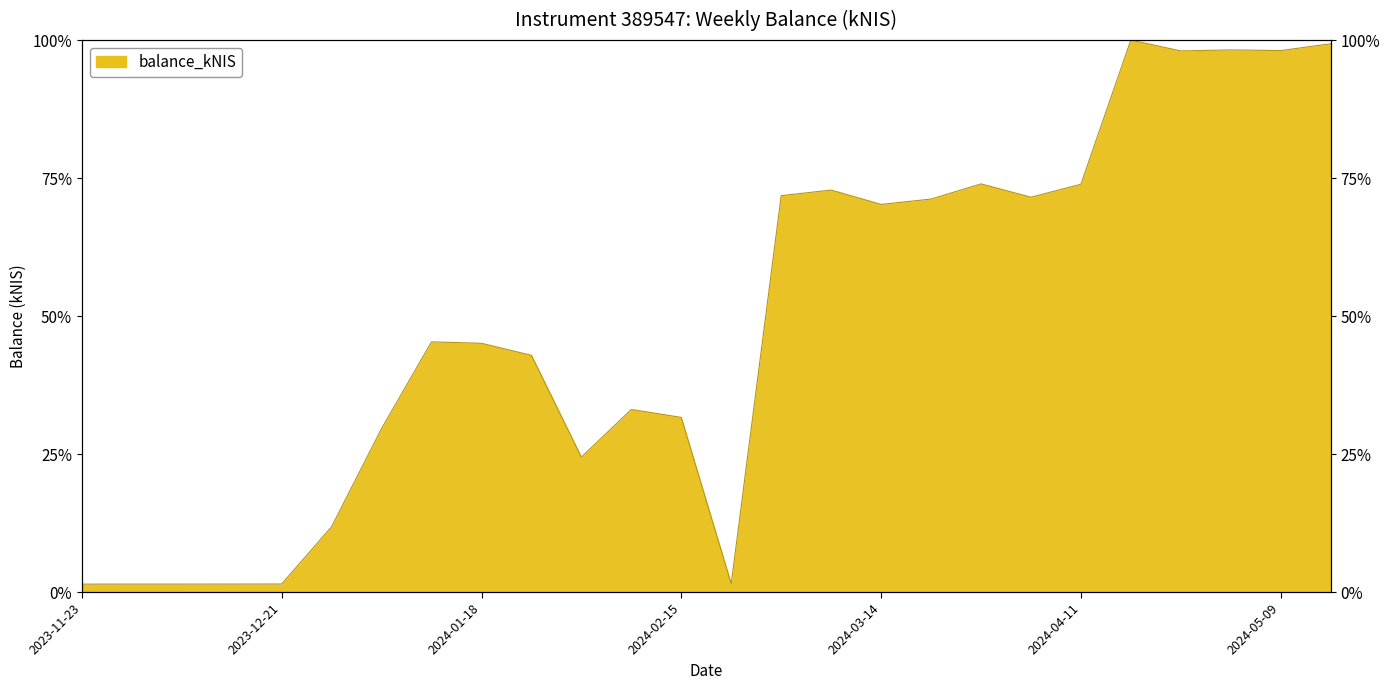

List the labels in order of value, smallest first.

2023-11-23, 2023-11-30, 2023-12-07, 2023-12-14, 2023-12-21, 2024-02-22, 2023-12-28, 2024-02-01, 2024-01-04, 2024-02-15, 2024-02-08, 2024-01-25, 2024-01-18, 2024-01-11, 2024-03-14, 2024-03-21, 2024-04-04, 2024-02-29, 2024-03-07, 2024-04-11, 2024-03-28, 2024-04-25, 2024-05-09, 2024-05-02, 2024-05-16, 2024-04-18